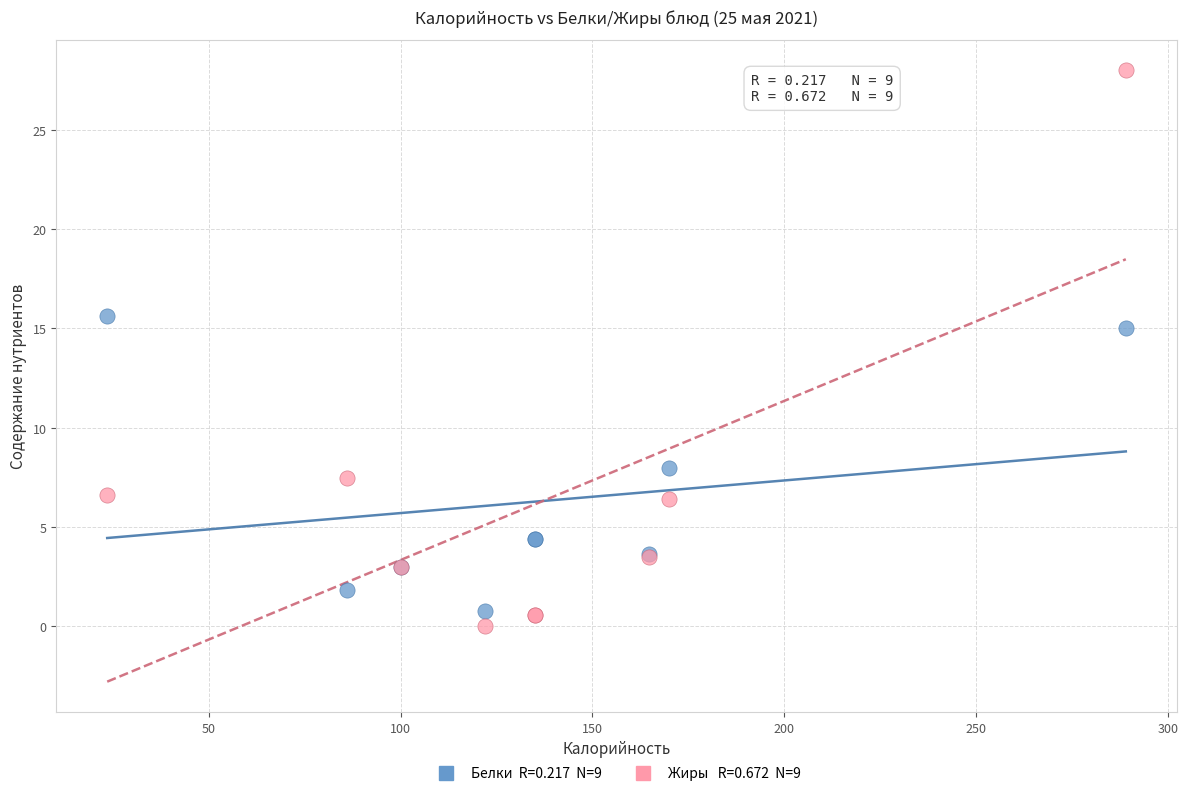

Across all series, what Y value is closest to 14?

15.0